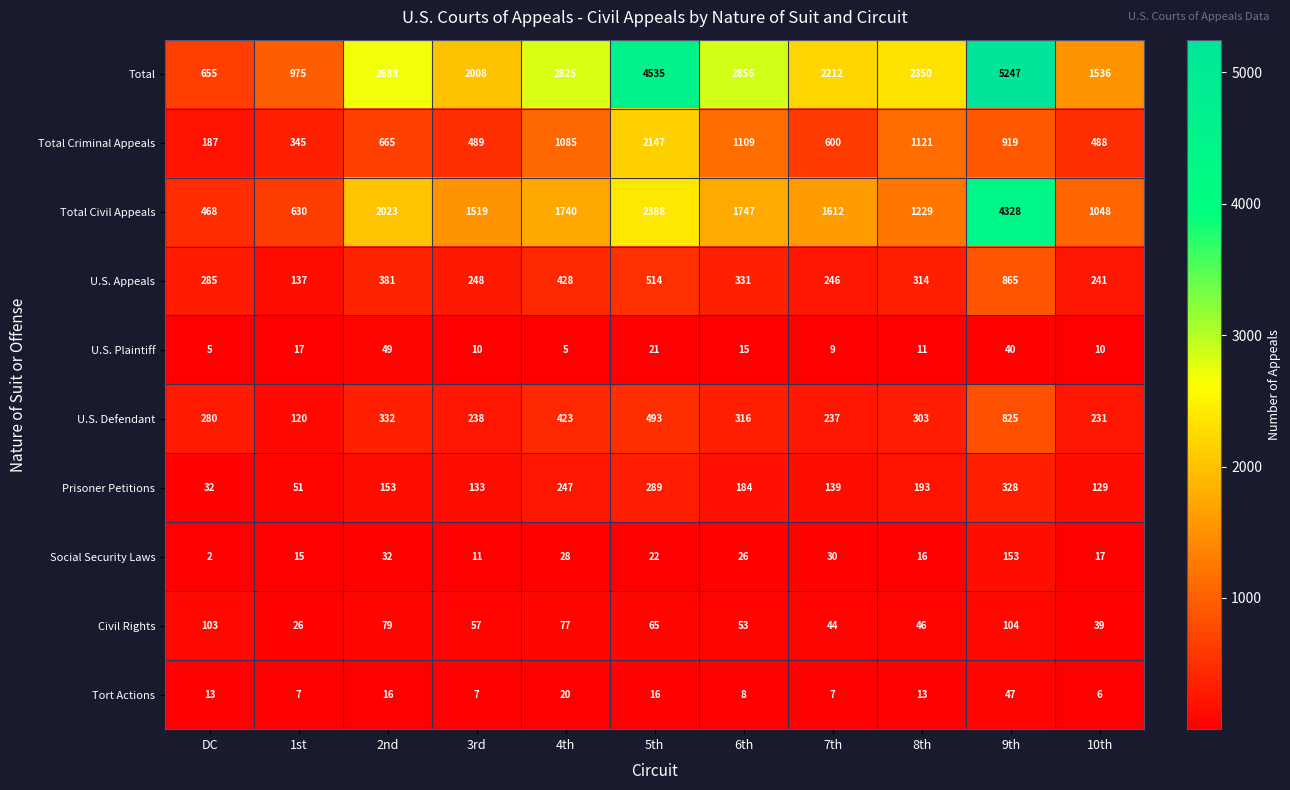

The U.S. Appeals series shows 314 at 8th. True or false?

True